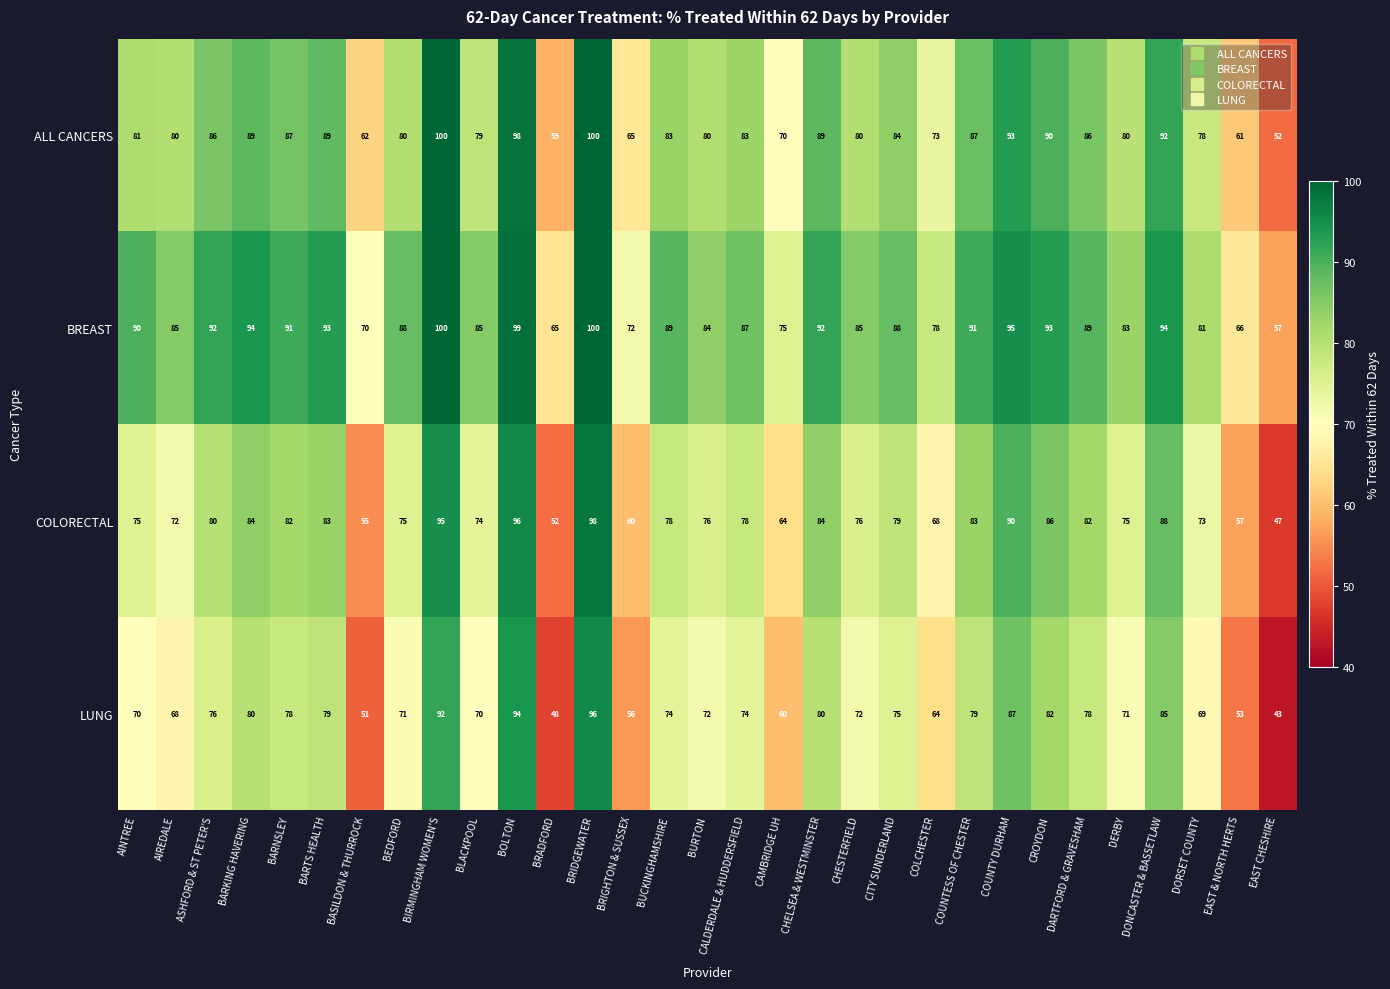

Rank the series at CAMBRIDGE UH from highest to lowest value.

BREAST, ALL CANCERS, COLORECTAL, LUNG